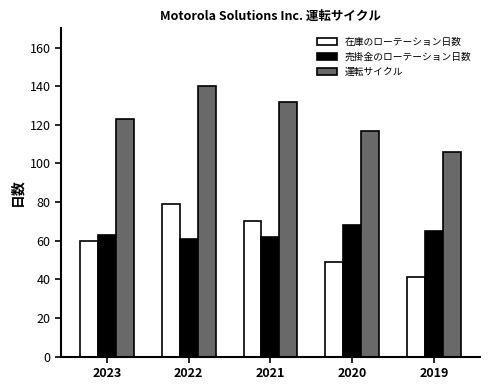

At how many categories does at least one series exceed 57?

5